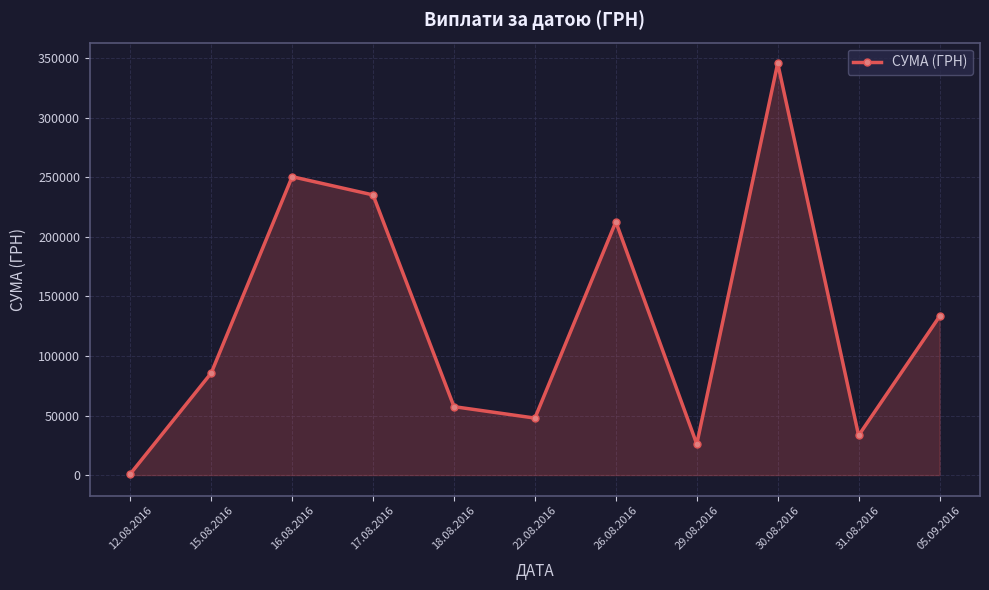

What position from the left is 30.08.2016?

9